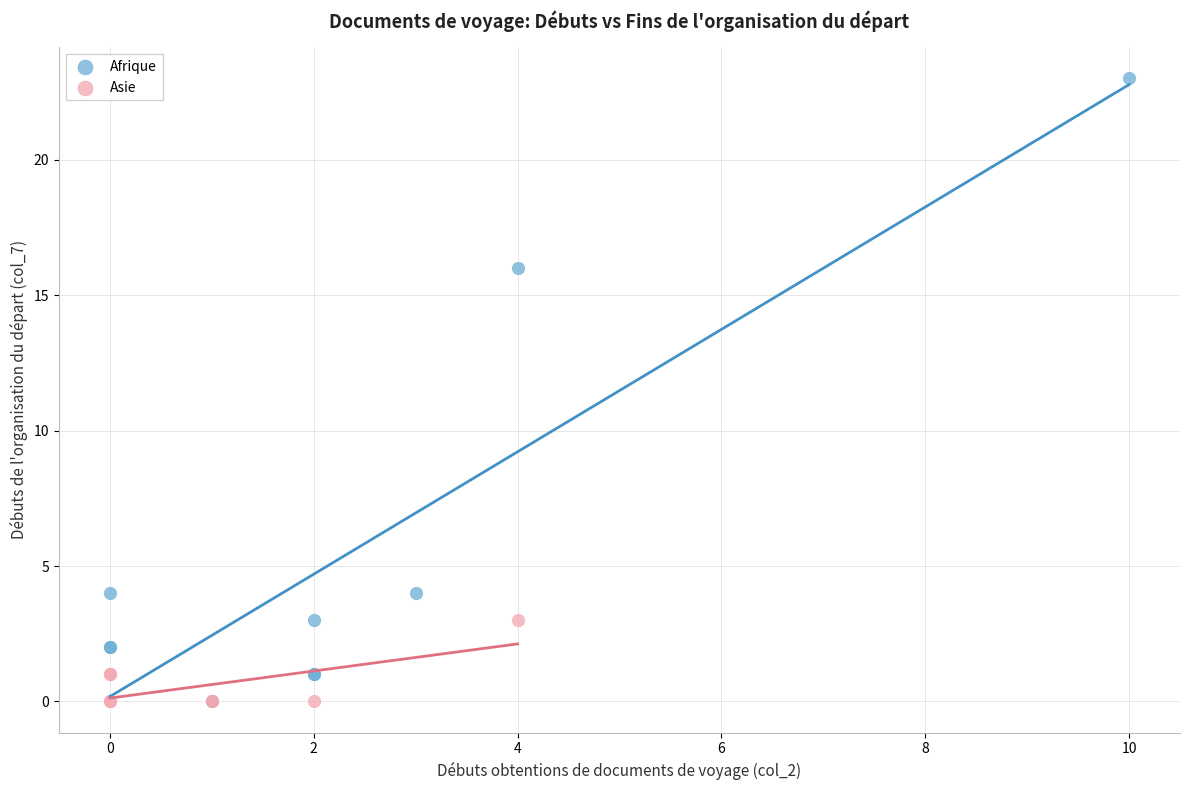

Which series has the widest spread of Y values?

Afrique